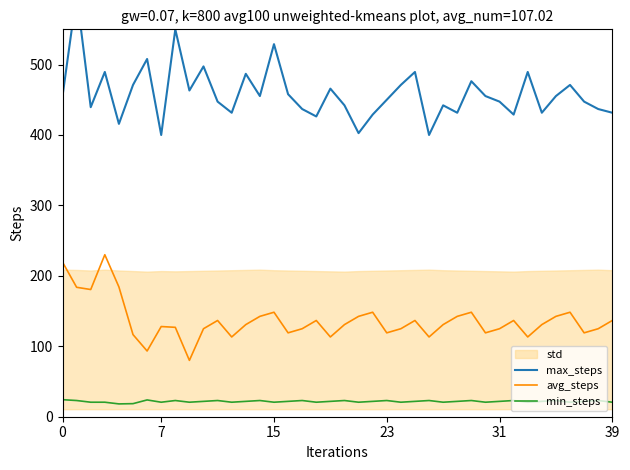

What is the lowest value of the avg_steps series?

80.0